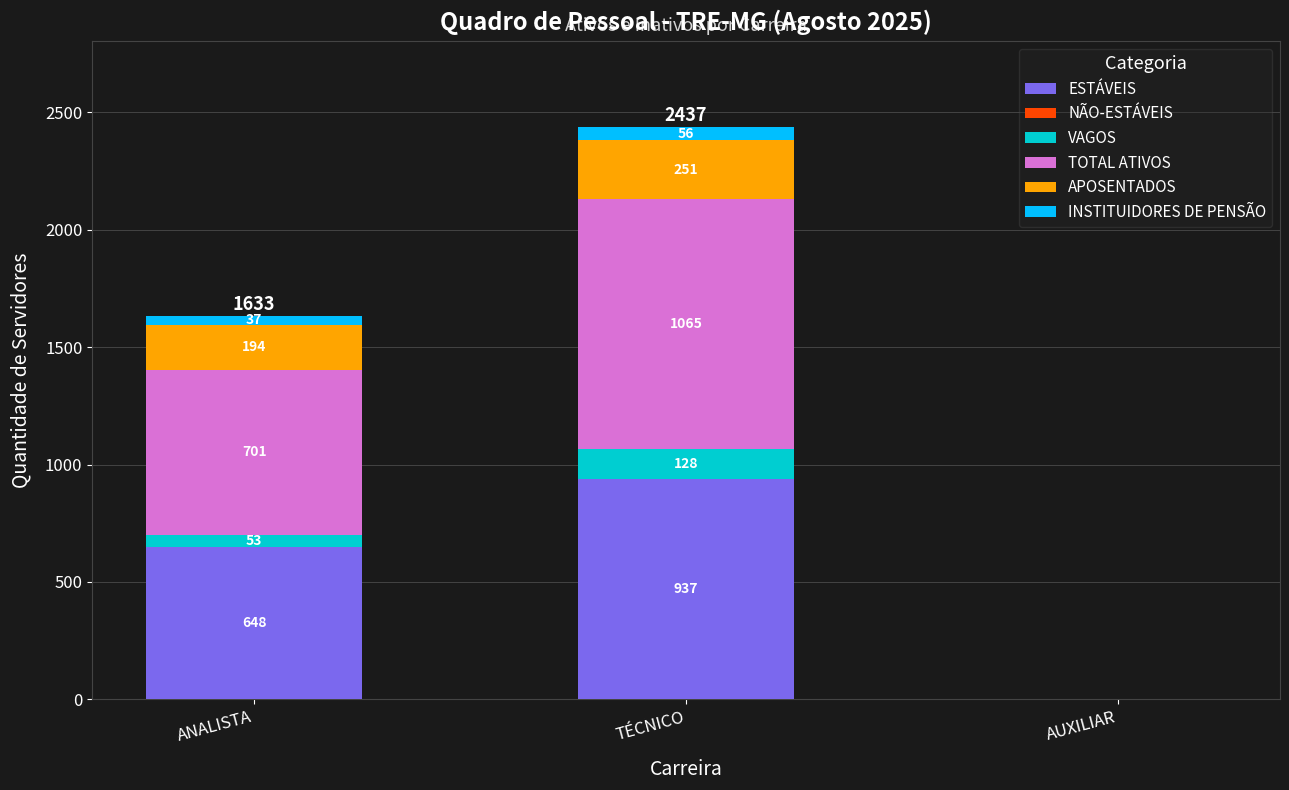

What is the maximum value for ESTÁVEIS?

937